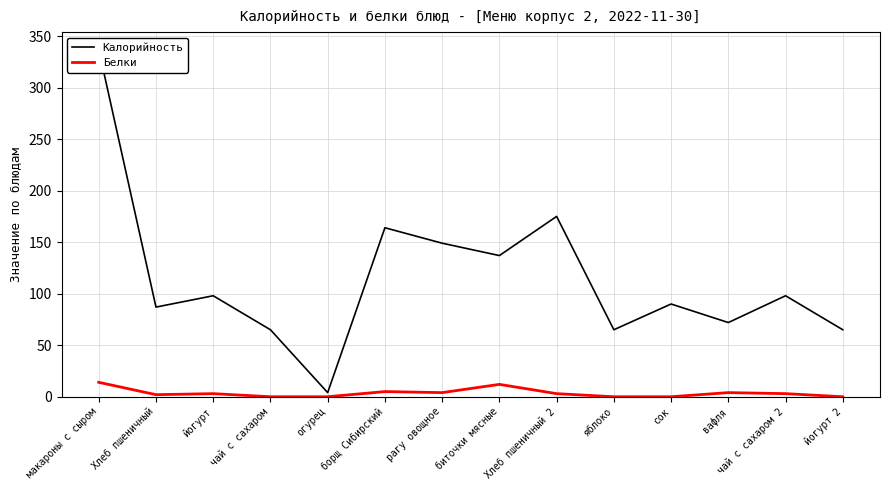

What is the difference between the second highest and minimum values in the Калорийность series?

171